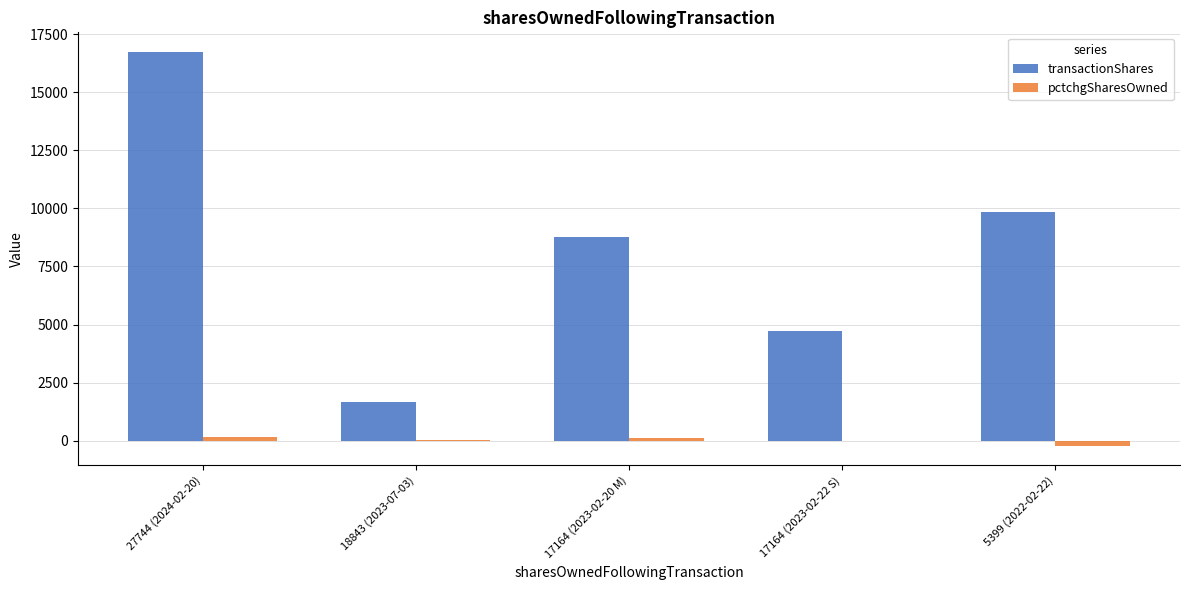

Does the chart contain stacked bars?

No